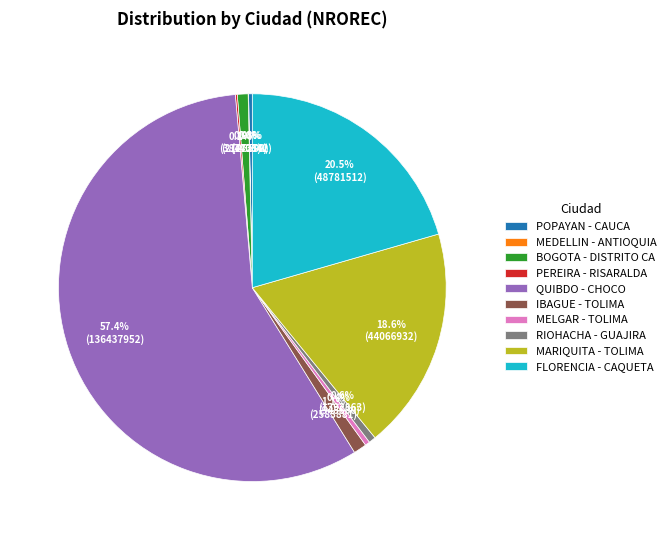

To the nearest percent, what is the average slice percentage?

10%